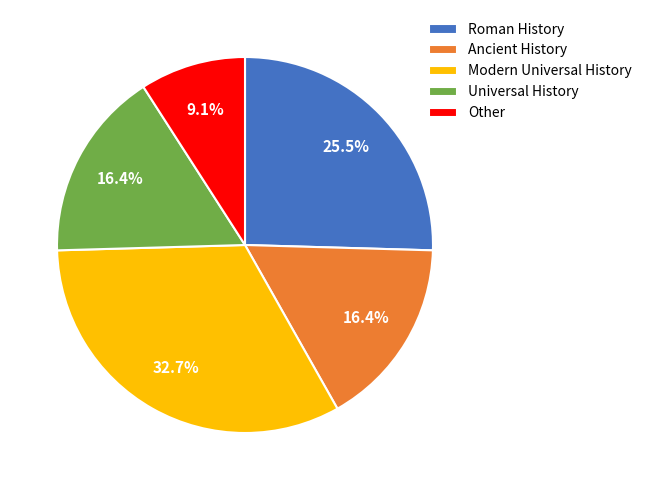

The Roman History slice represents 35% of the pie. True or false?

False